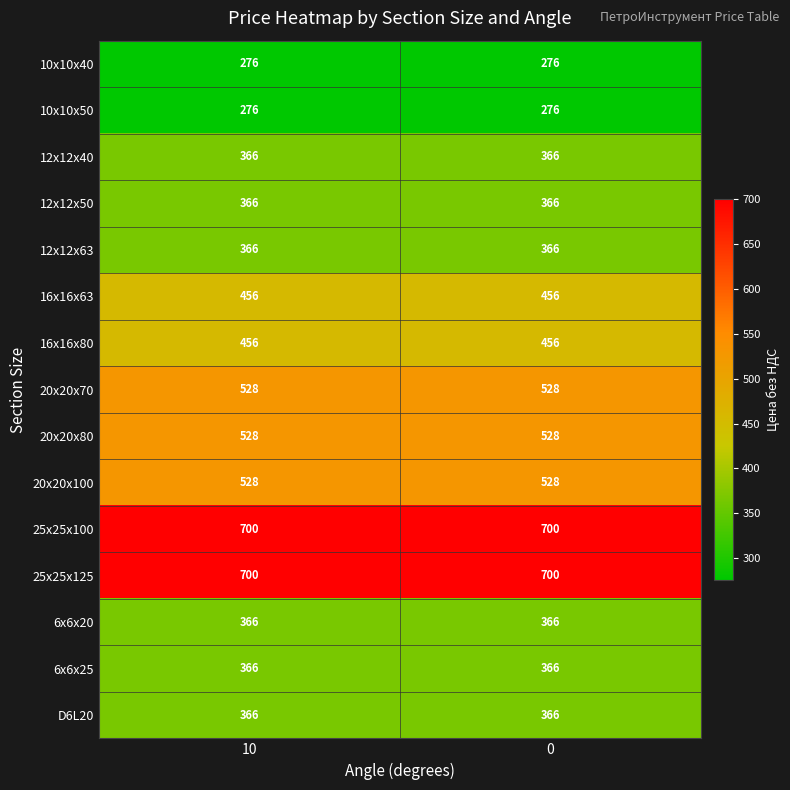

What is the difference between the highest and lowest values at 10?

424